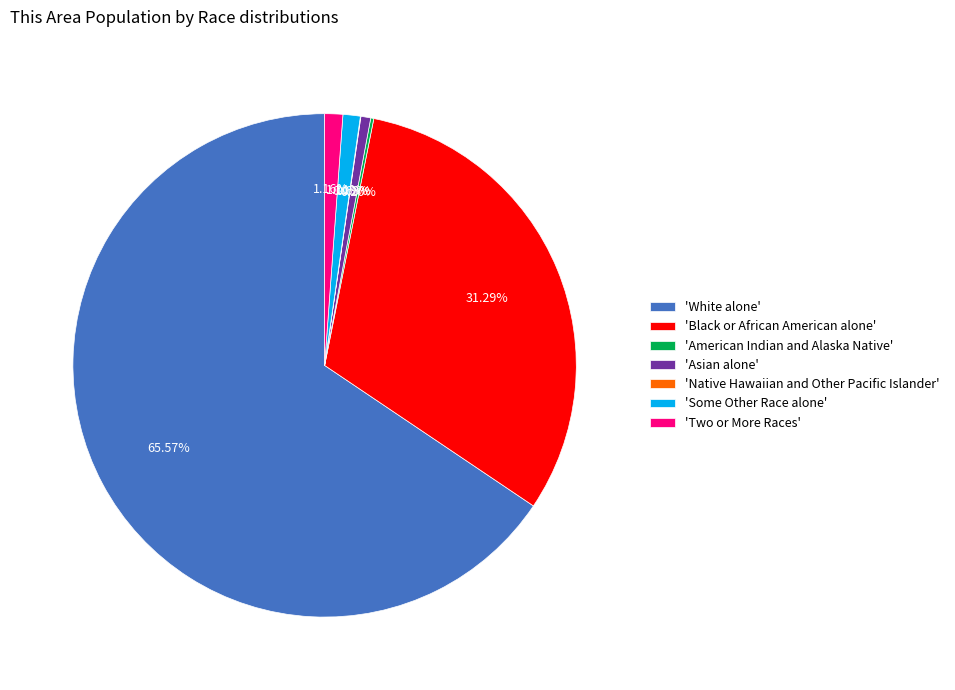

What is the largest slice in the pie chart?

'White alone'